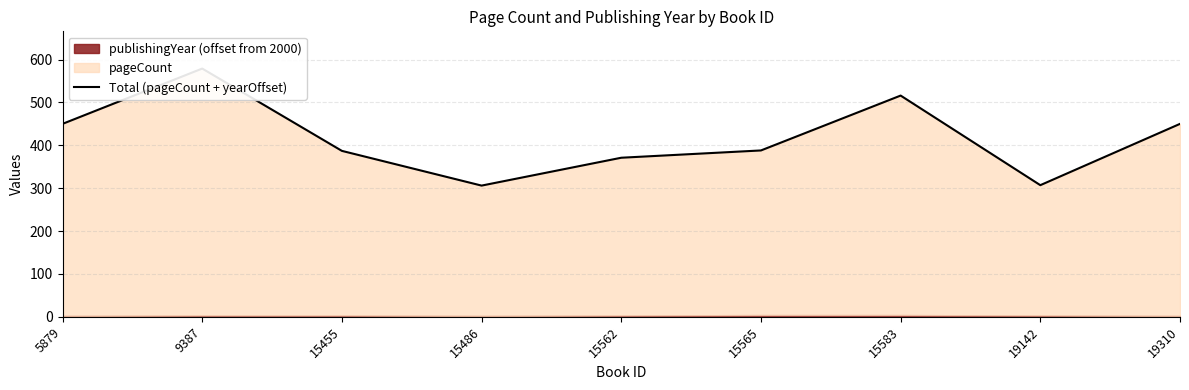

What is the change in value from 15565 to 19310?

+62